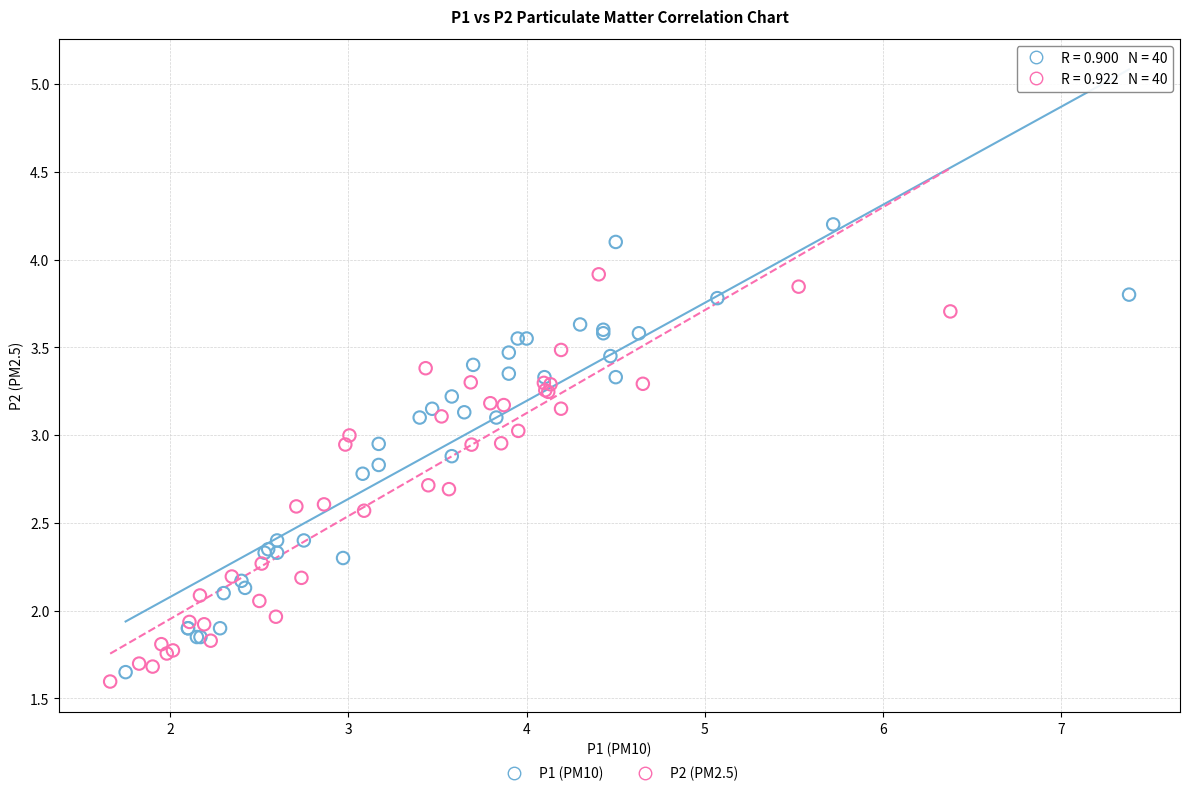

Which series has the largest Y range (max minus min)?

P1 (PM10)